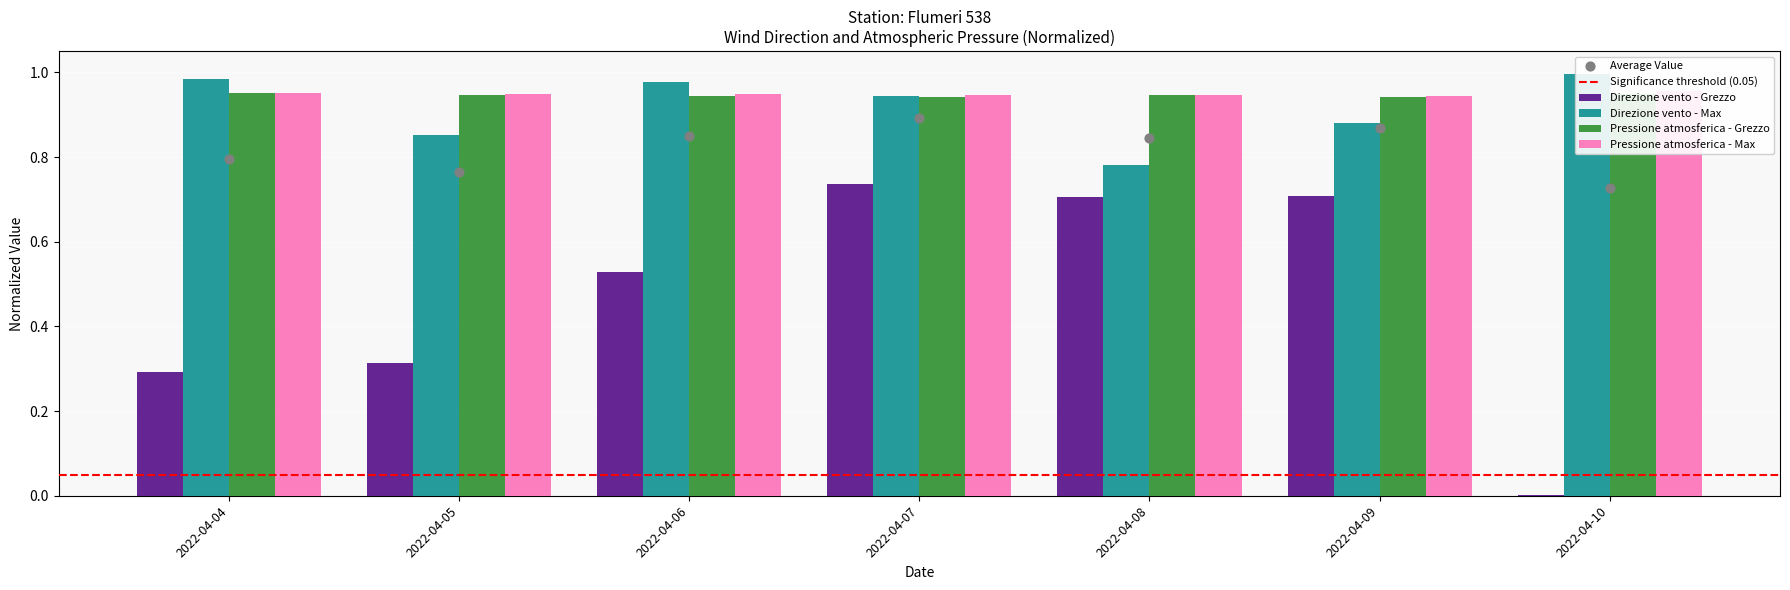

Which series contains the lowest Y value?

Direzione vento - Grezzo